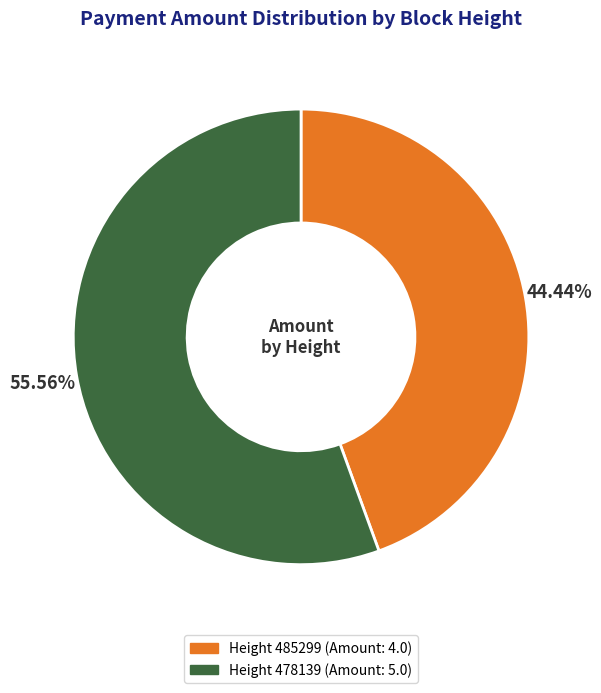

Is there a majority slice in this chart?

Yes